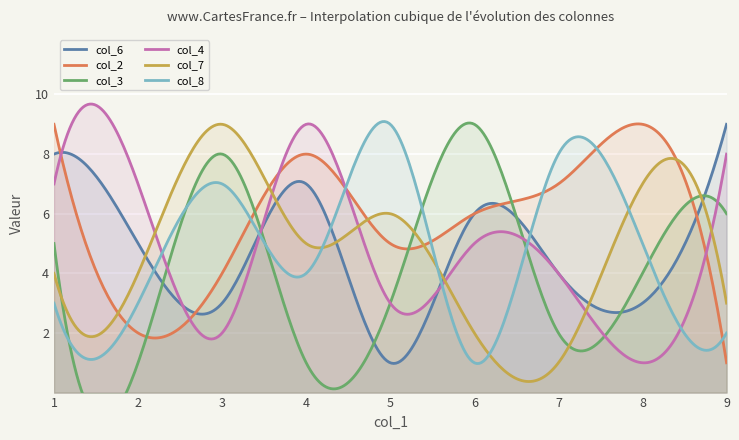

What is the minimum value for col_4?

1.0